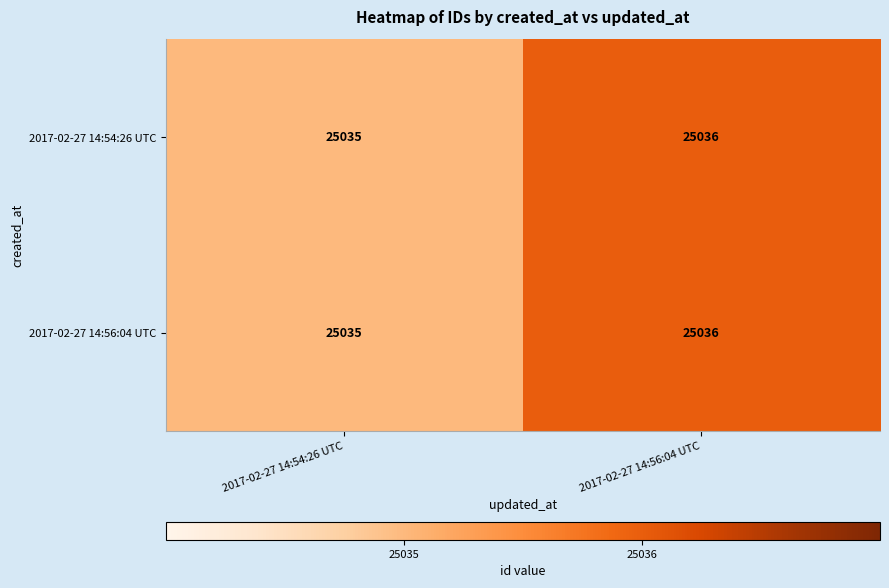

Reading right to left, list all the values displayed in this chart.

2017-02-27 14:54:26 UTC: 2017-02-27 14:56:04 UTC=25036	2017-02-27 14:54:26 UTC=25035
2017-02-27 14:56:04 UTC: 2017-02-27 14:56:04 UTC=25036	2017-02-27 14:54:26 UTC=25035